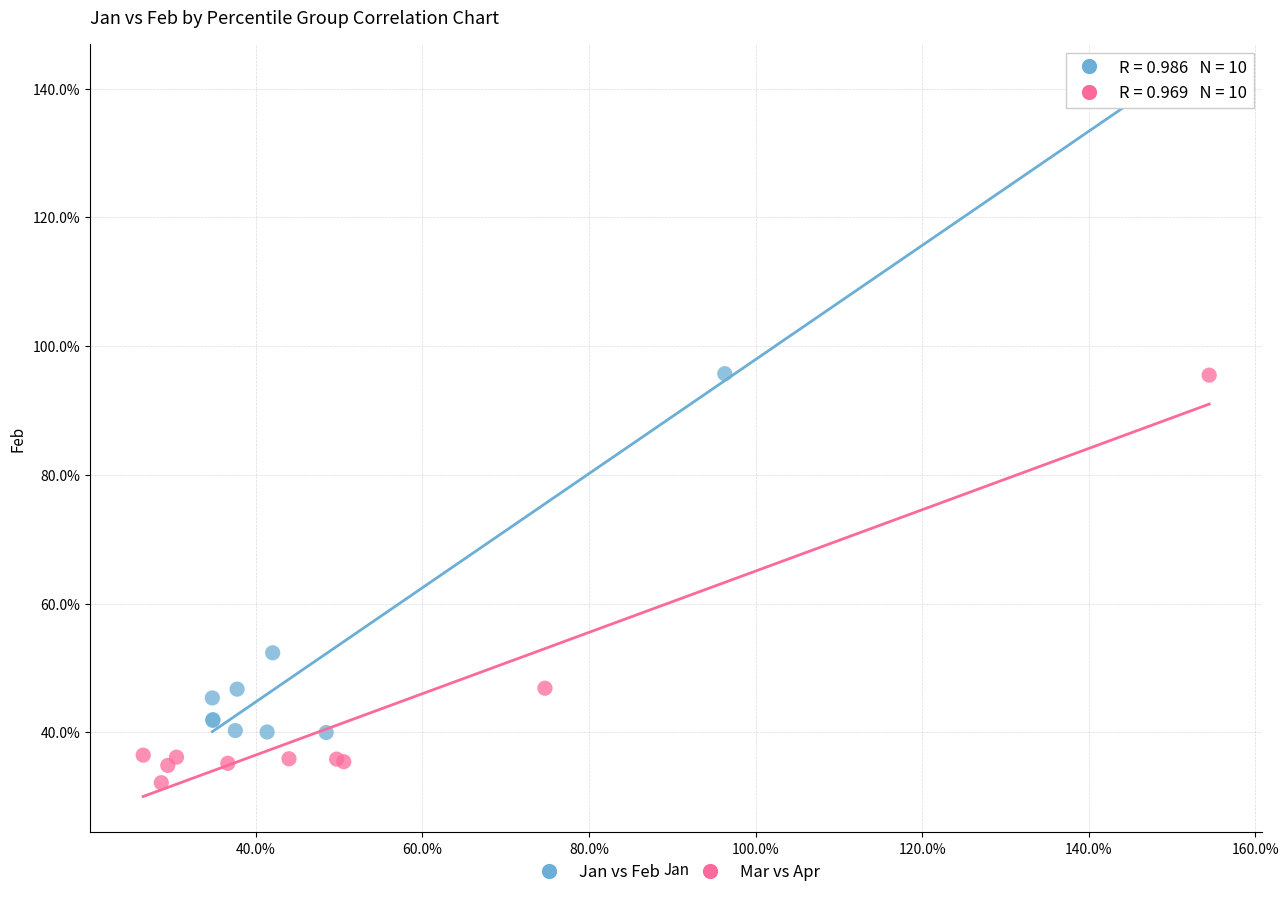

What are all the series names shown in the legend?

Jan vs Feb, Mar vs Apr